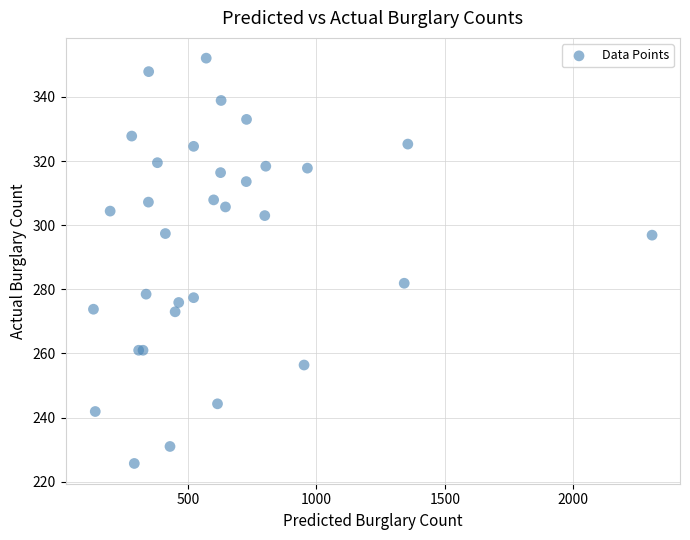

What Y value in the scatter plot is closest to 288?

281.9